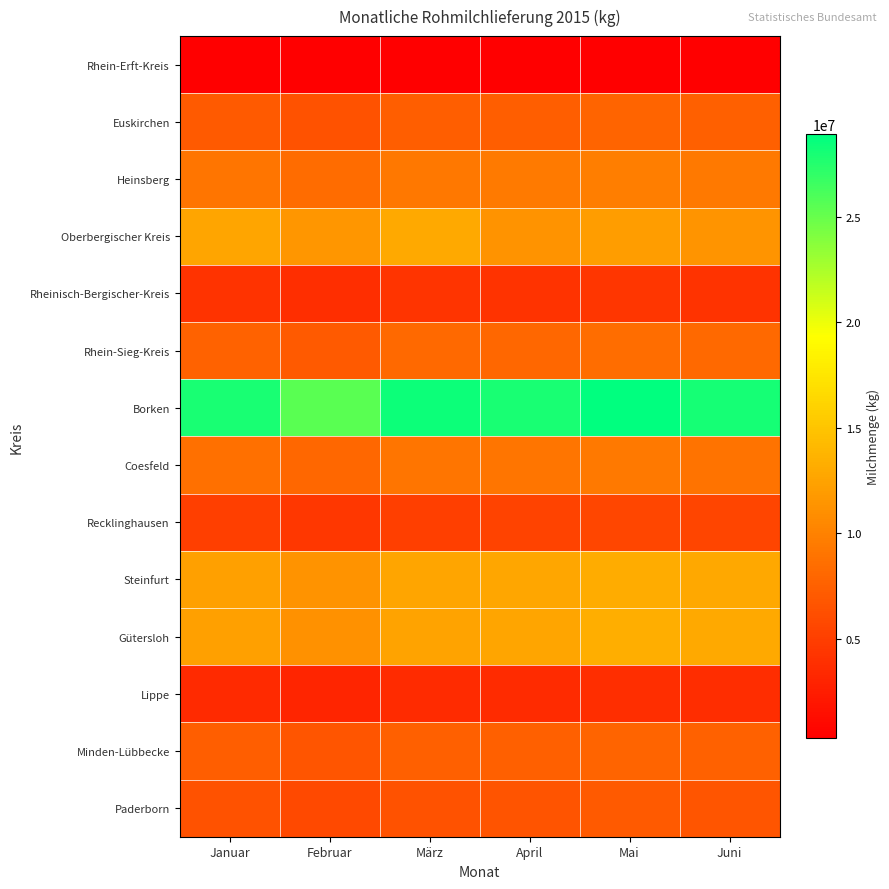

List the series in order of their peak value, lowest first.

Rhein-Erft-Kreis, Lippe, Rheinisch-Bergischer-Kreis, Recklinghausen, Paderborn, Minden-Lübbecke, Euskirchen, Rhein-Sieg-Kreis, Coesfeld, Heinsberg, Oberbergischer Kreis, Steinfurt, Gütersloh, Borken